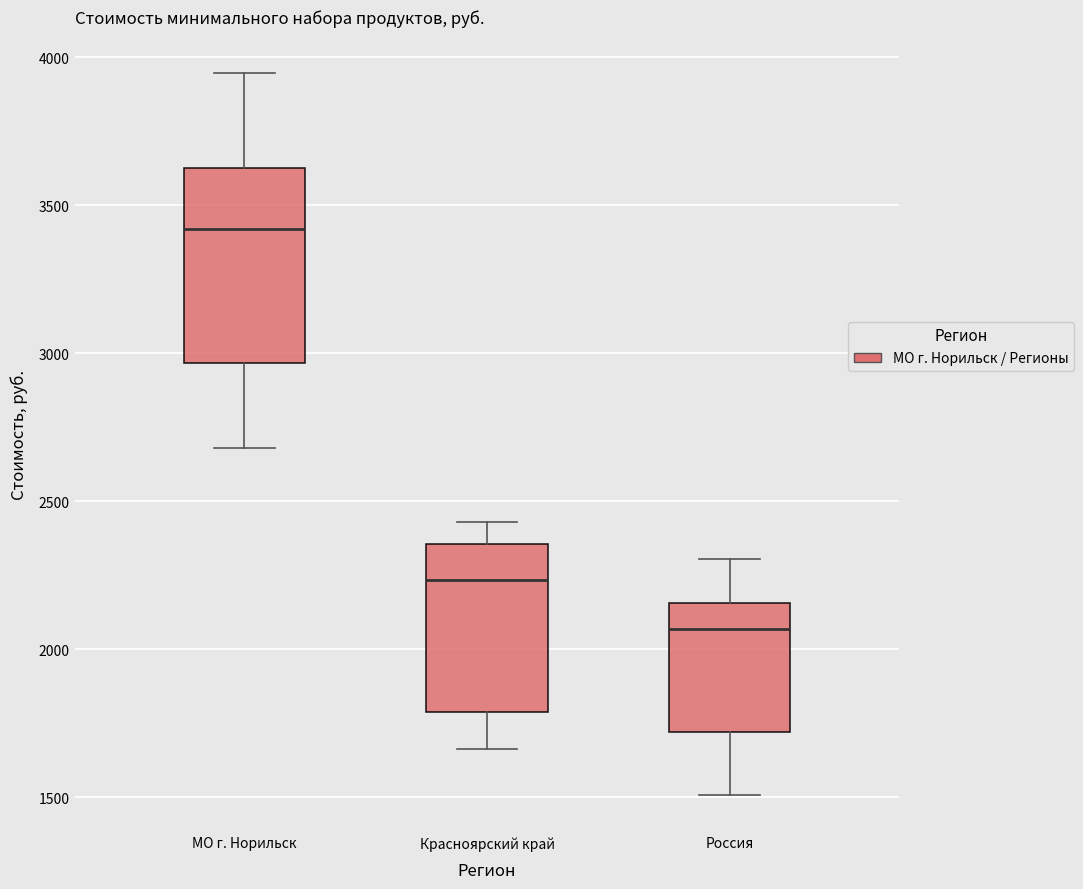

Comparing the boxes themselves (not the whiskers), which one is the tallest?

МО г. Норильск